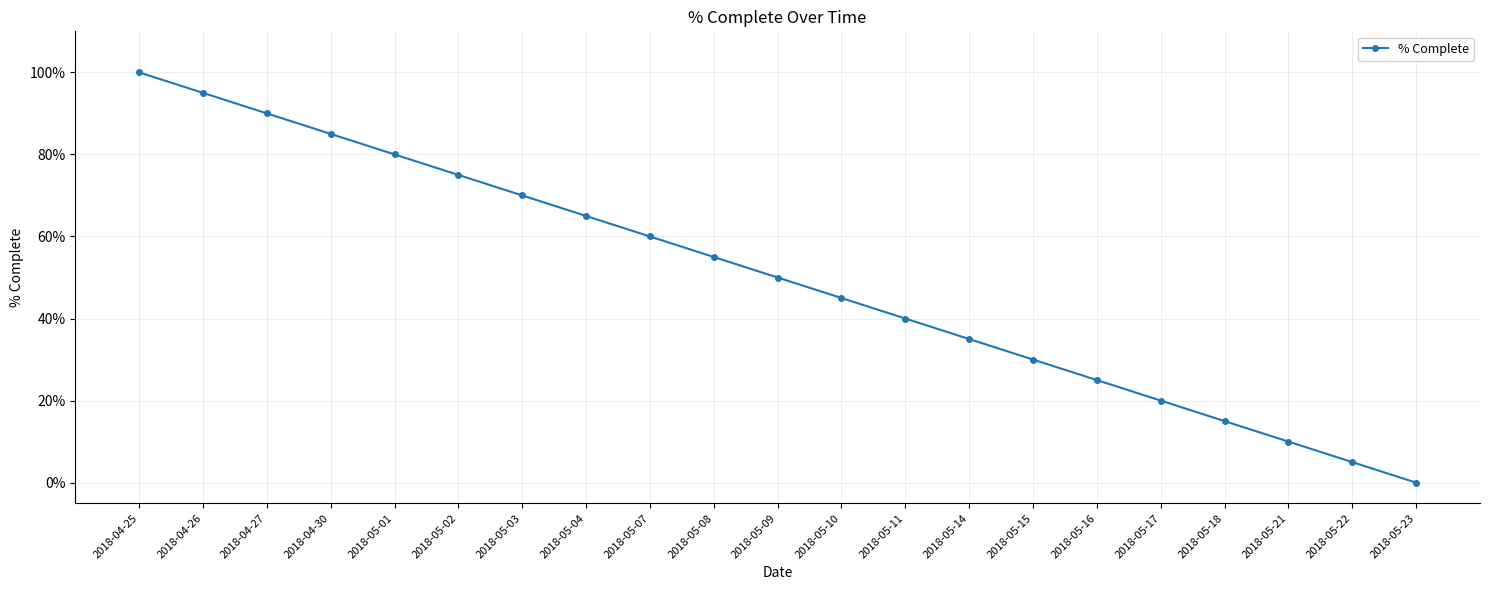

True or false: there are more than 1 points higher than both neighbors.

False